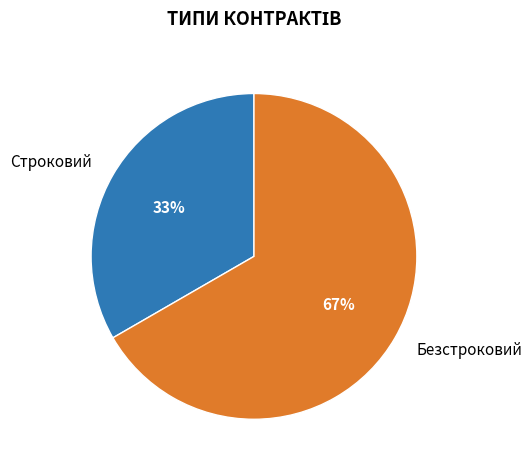

What percentage is the Строковий slice, to the nearest percent?

33%